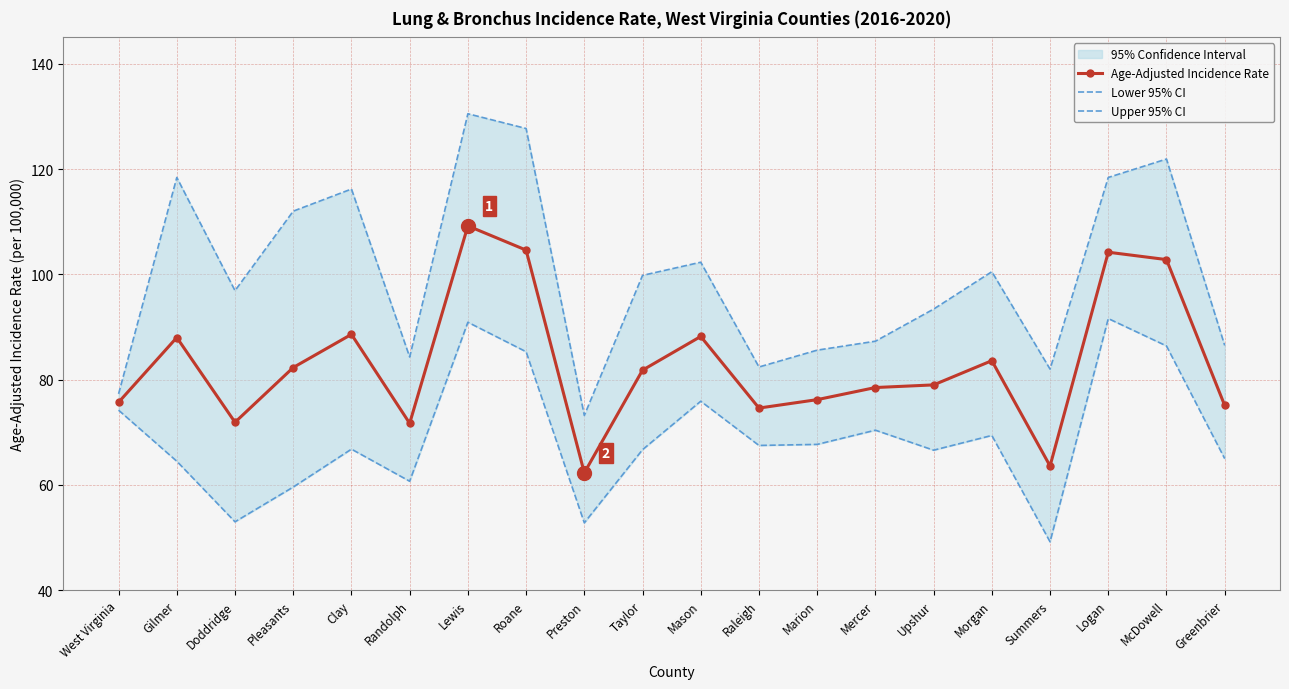

What is the value of the Lower 95% CI point at the 8th from the left?

85.3